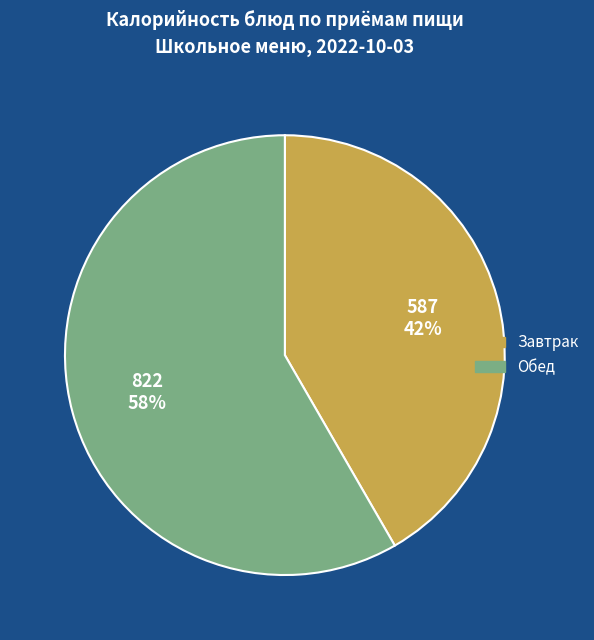

Is the sum of Обед and Завтрак greater than half?

Yes